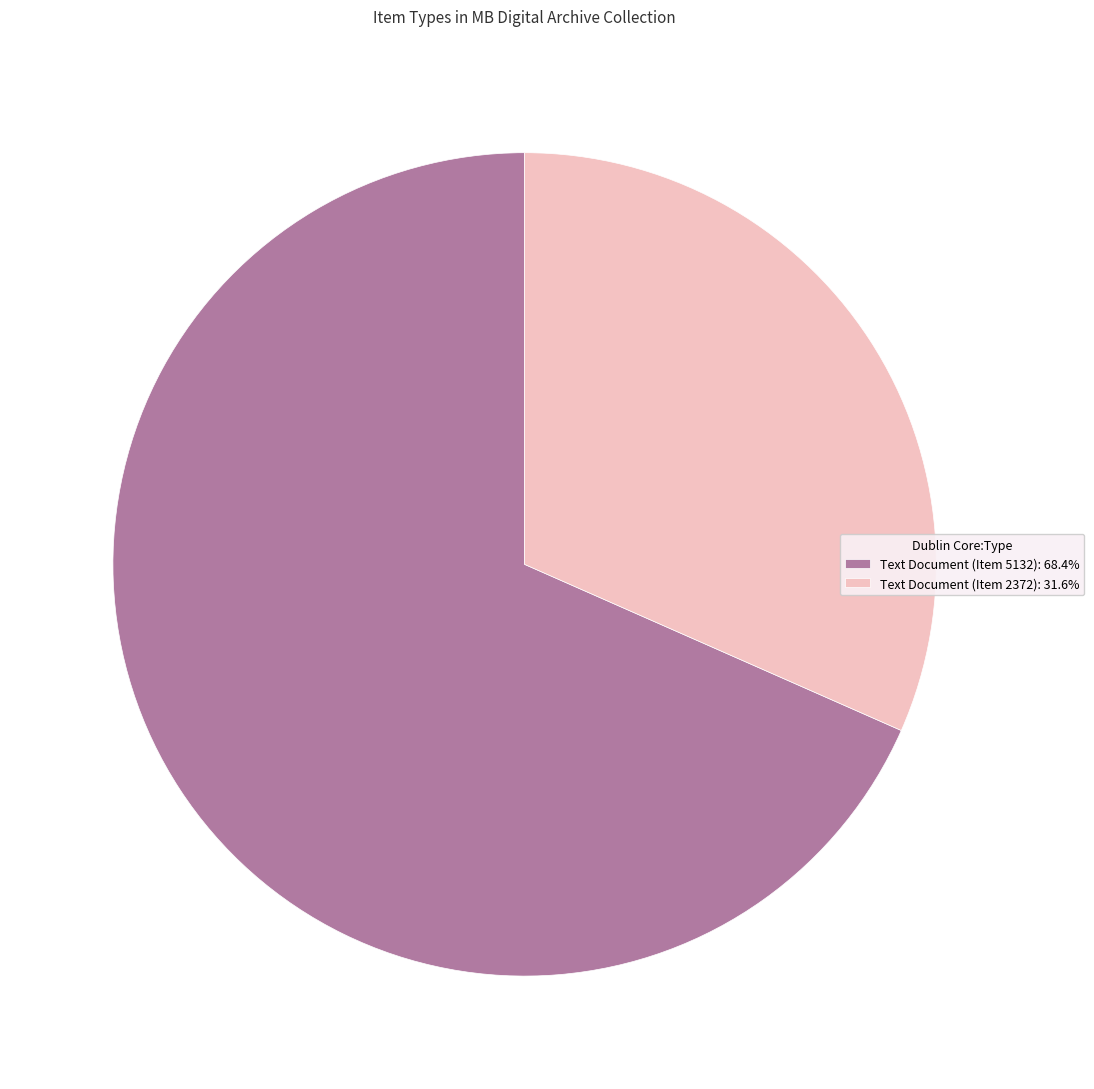

Do Text Document (Item 5132): 68.4% and Text Document (Item 2372): 31.6% together represent more than half of the pie?

Yes